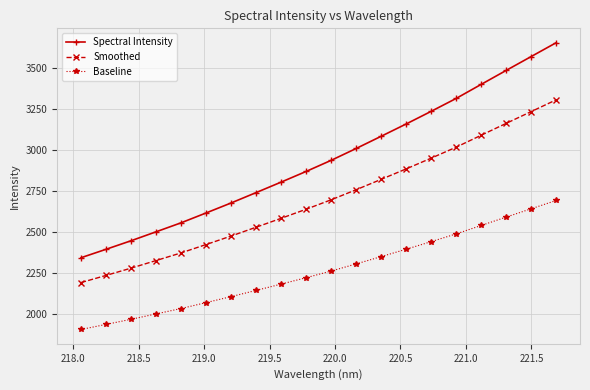

What is the sum of all Smoothed values?

54006.9